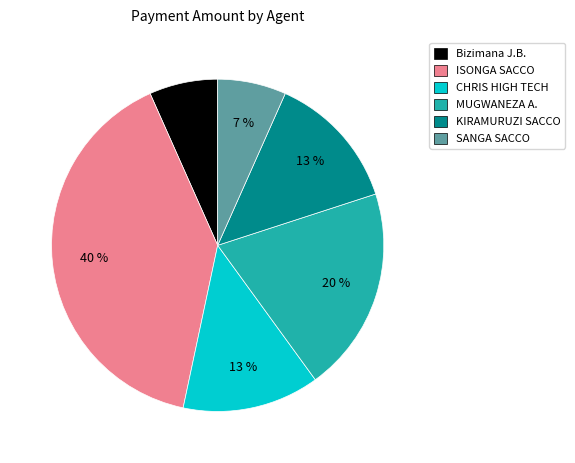

What is the ratio of the value at MUGWANEZA A. to the value at ISONGA SACCO?

0.5